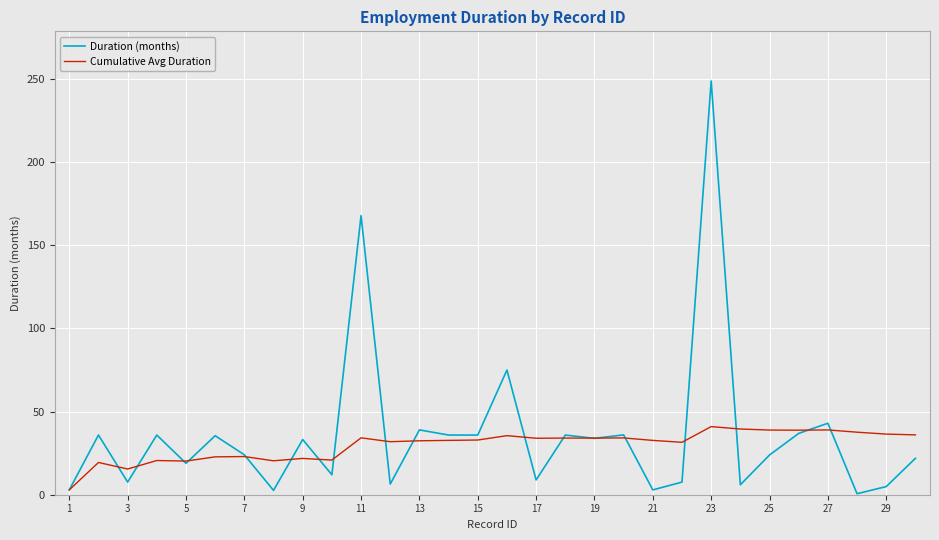

What is the maximum value for Duration (months)?

248.9